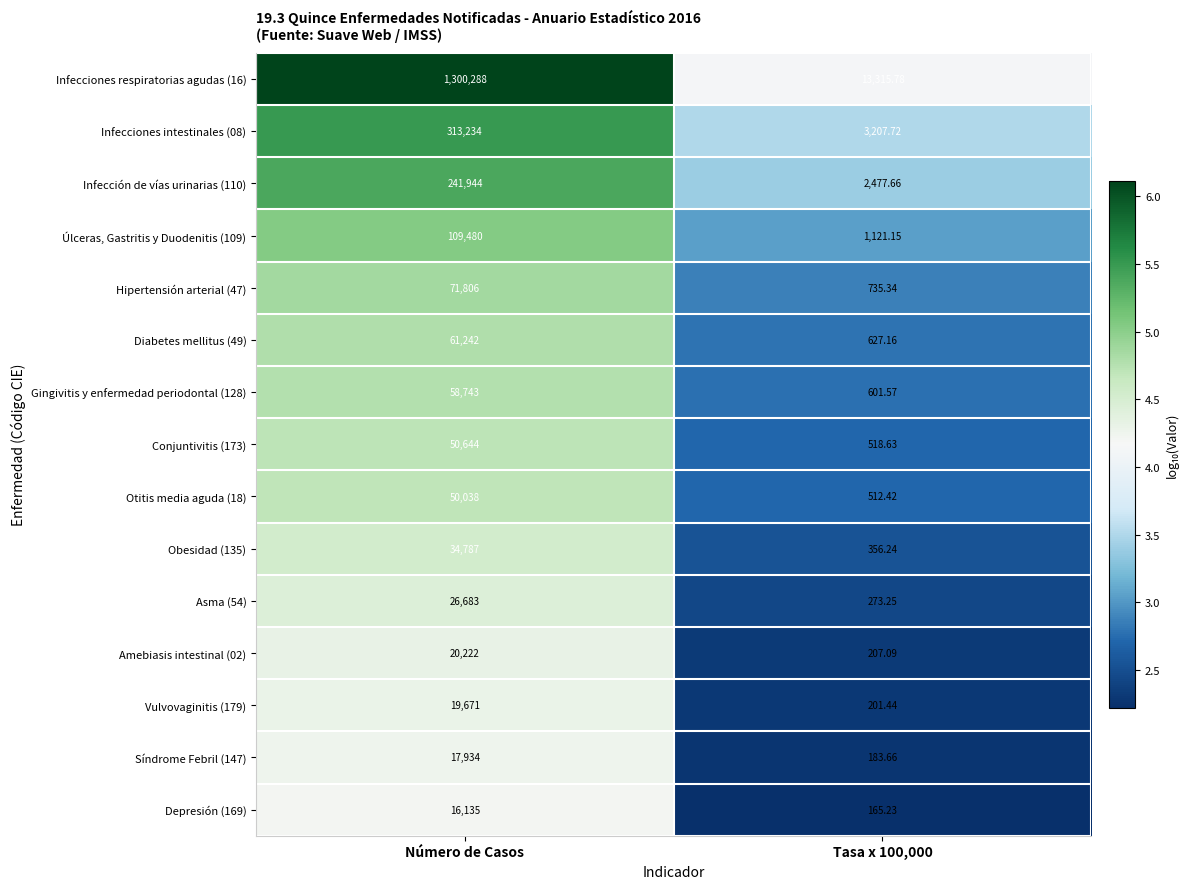

What is the greatest value displayed?

1300288.0